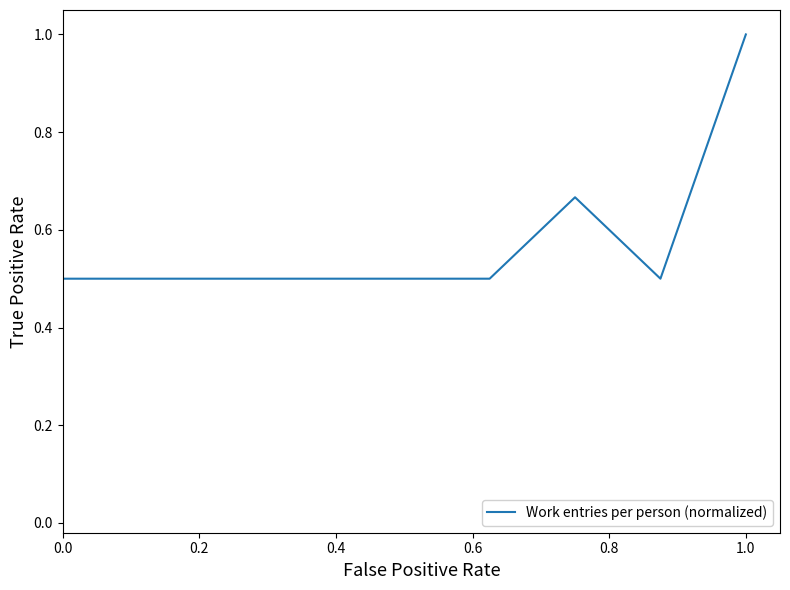

What is the minimum value shown in the chart?

0.5